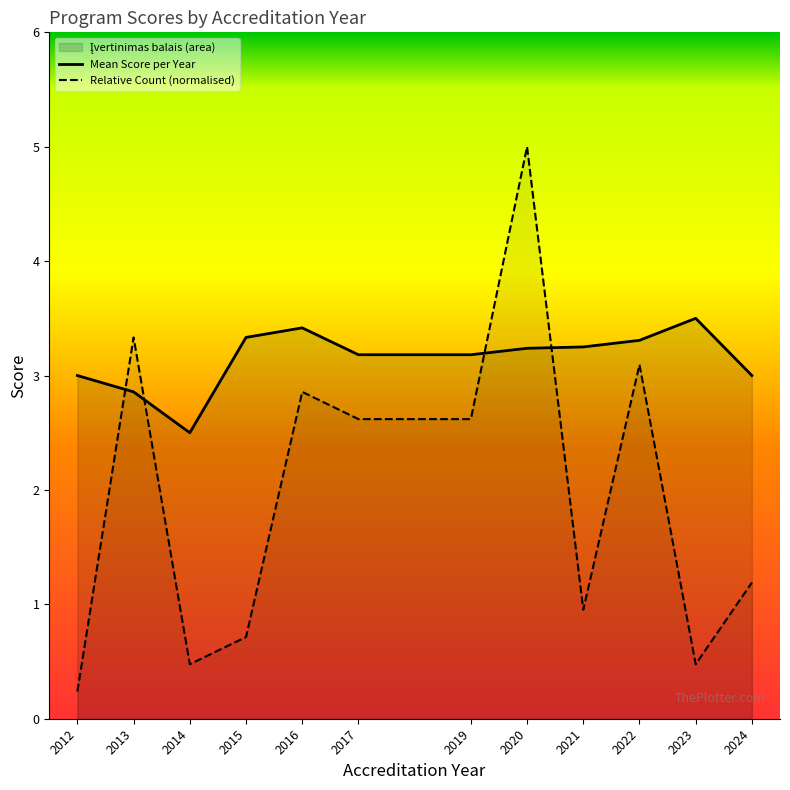

Which series has the largest range (max minus min)?

Relative Count (normalised)